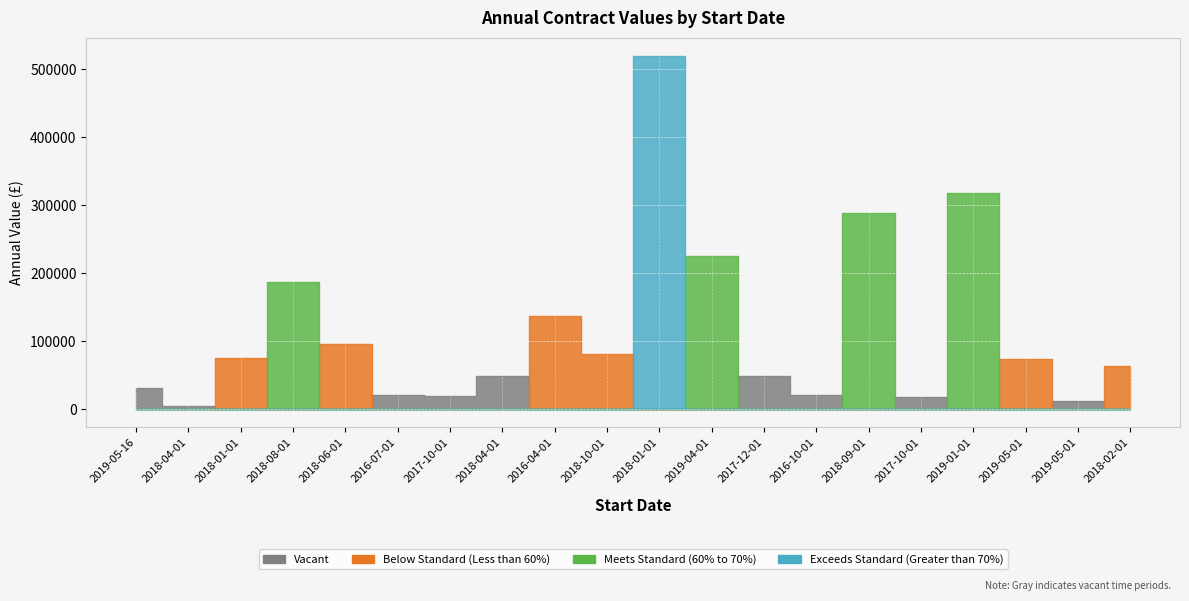

At which label is the value closest to 262269?

2018-09-01